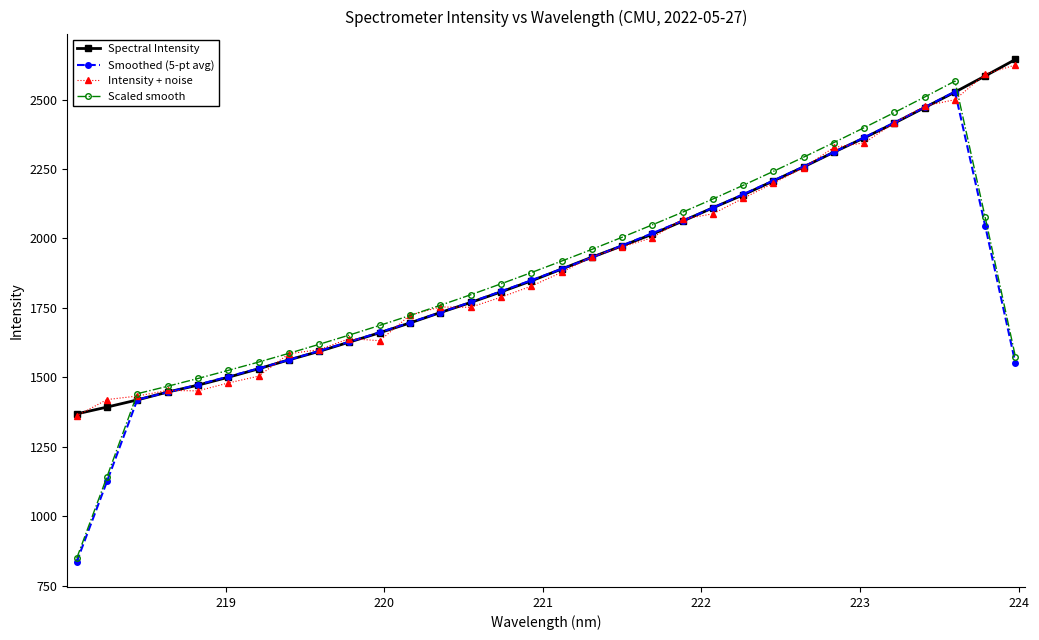

How many data points does each series have?

32